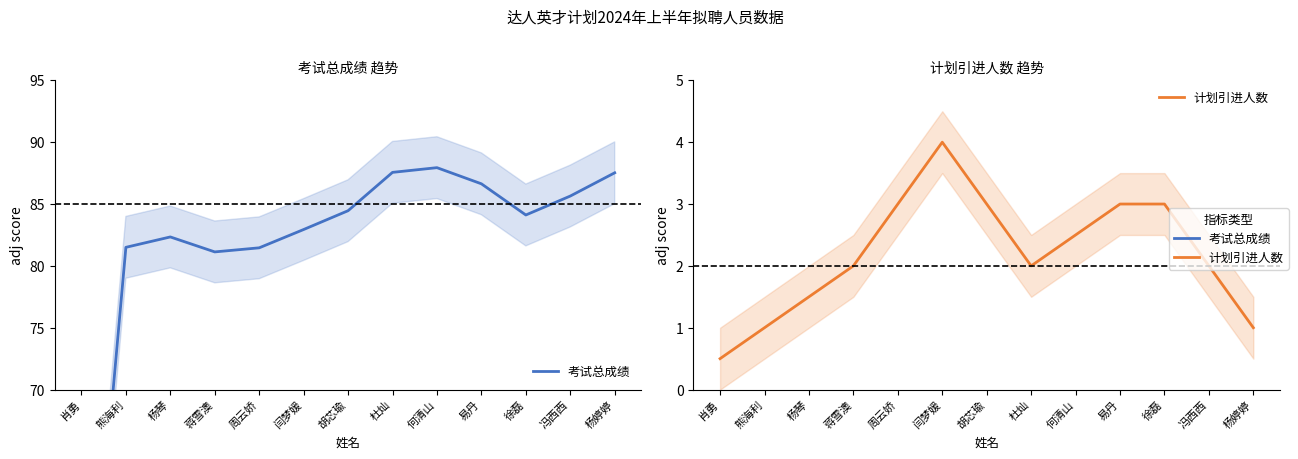

Count the number of categories in the chart.

13